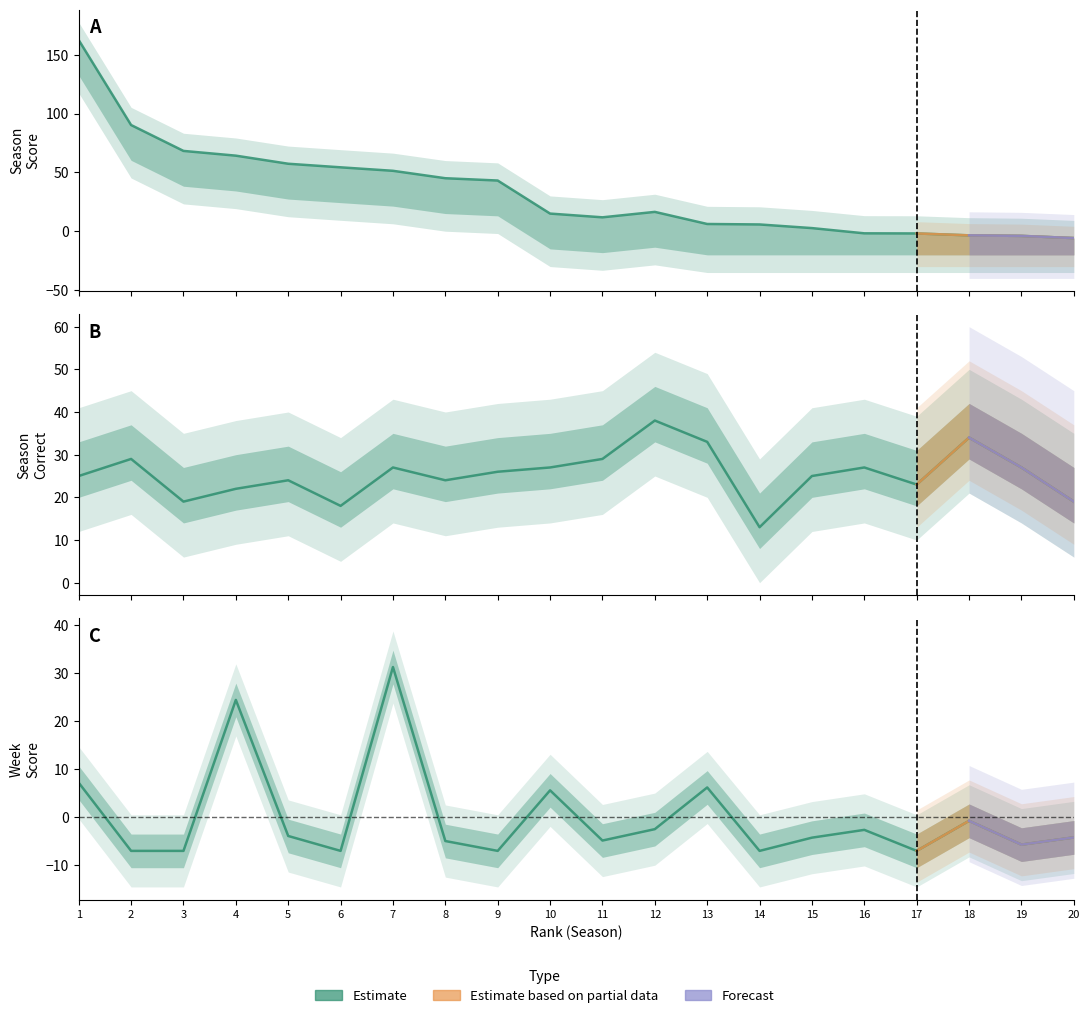

The Season Score series shows 18.0 at 8. True or false?

False